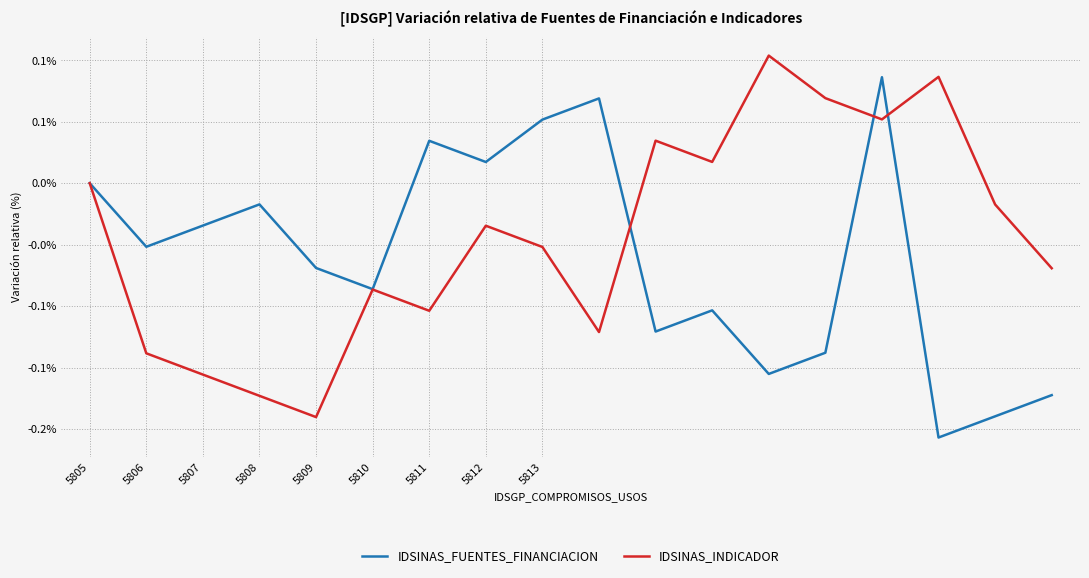

What is the smallest value displayed?

-0.2